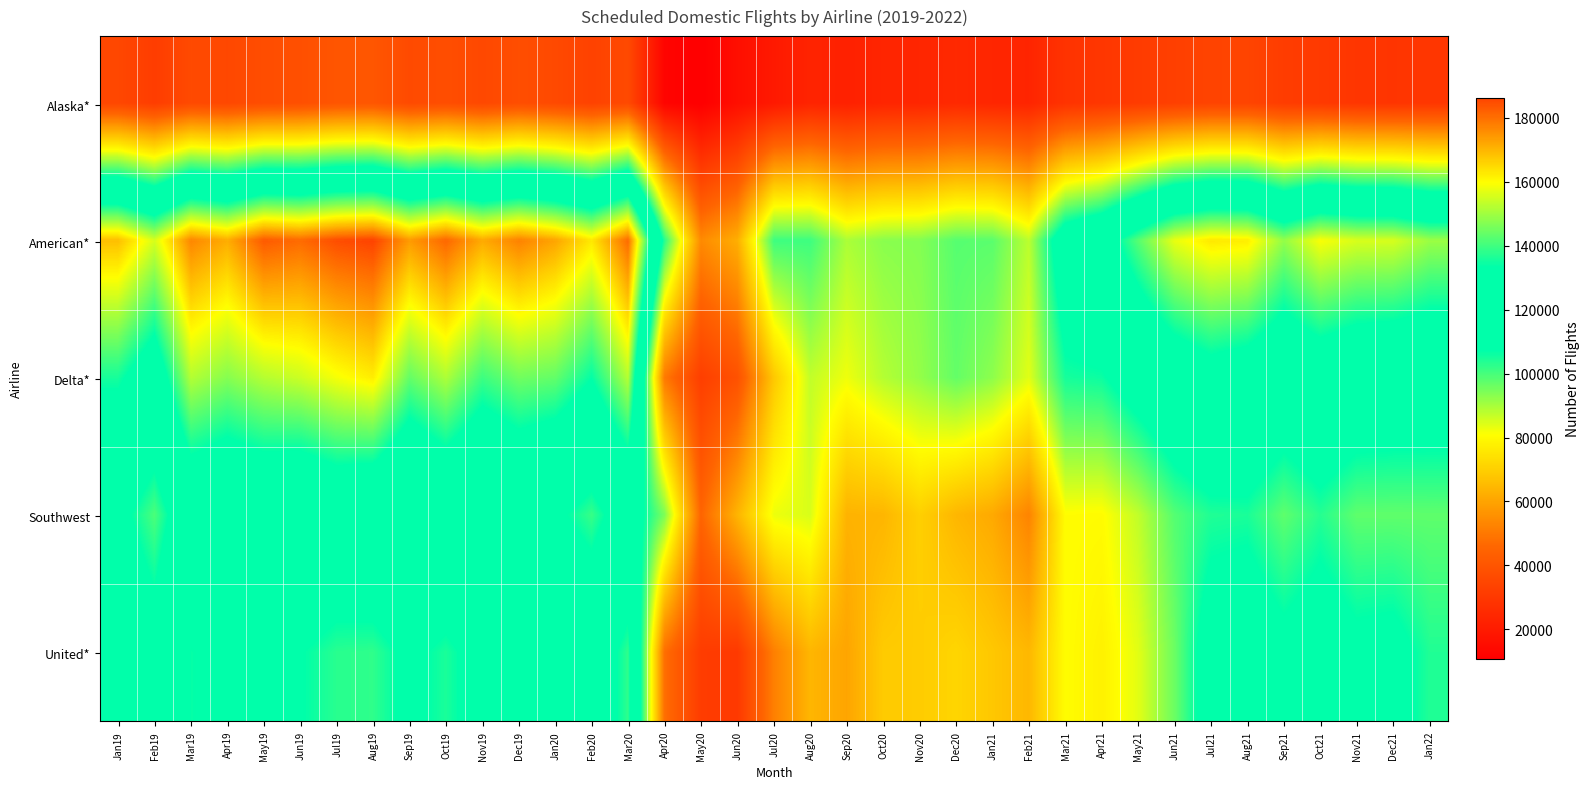

What is the total value across all series at Jan20?

590342